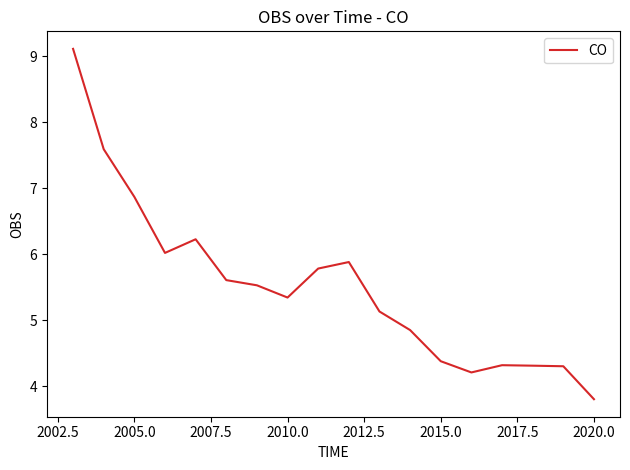

What is the difference between the maximum and minimum values?

5.3